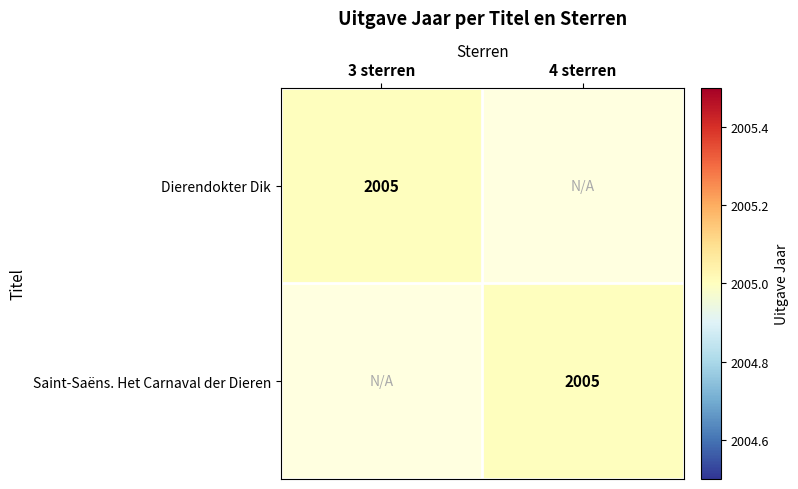

The value of Saint-Saëns. Het Carnaval der Dieren at 4 sterren is 923. True or false?

False